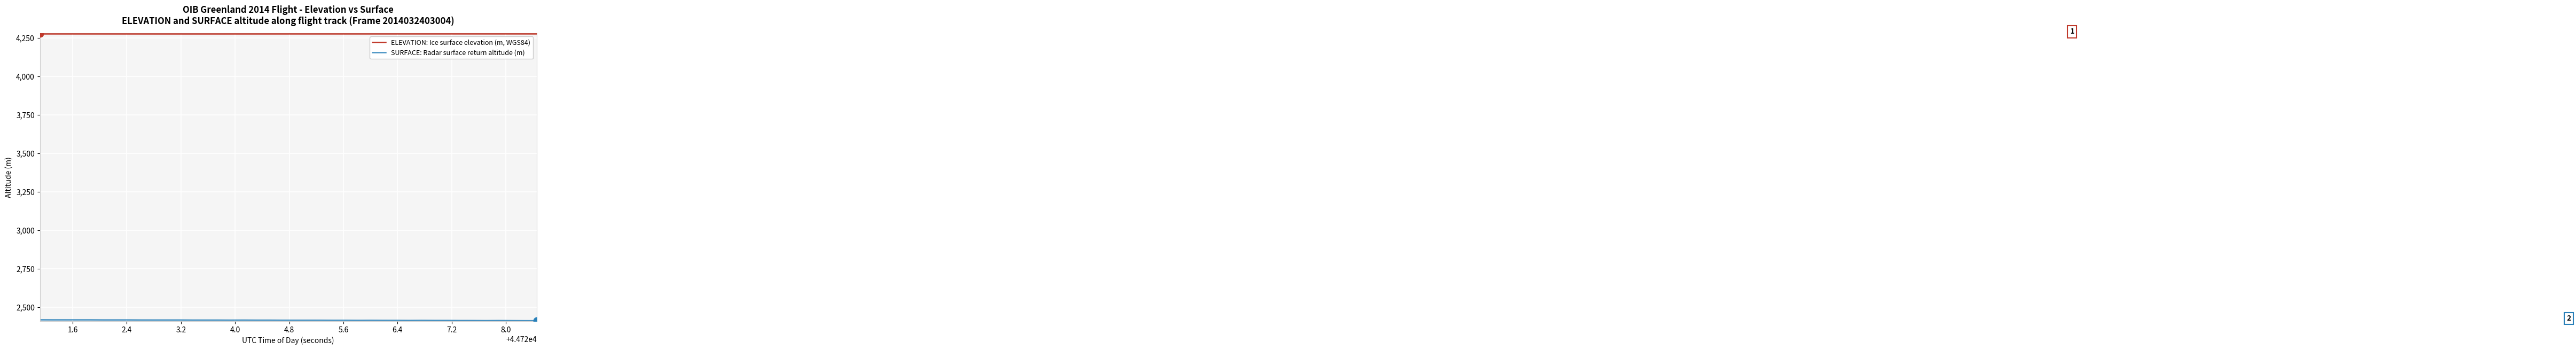

What is the maximum value for ELEVATION: Ice surface elevation (m, WGS84)?

4275.1